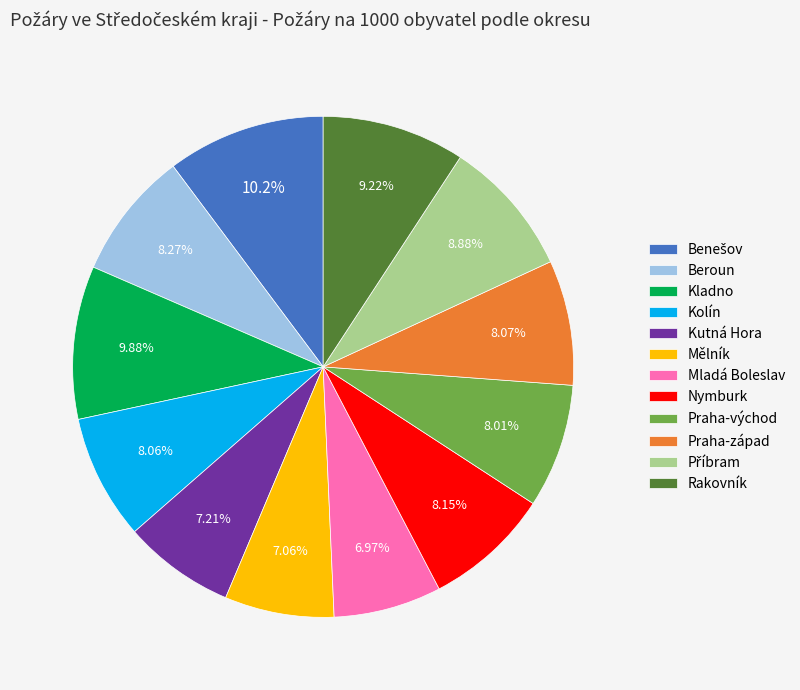

How much of the chart is everything except Kladno?

90.1%